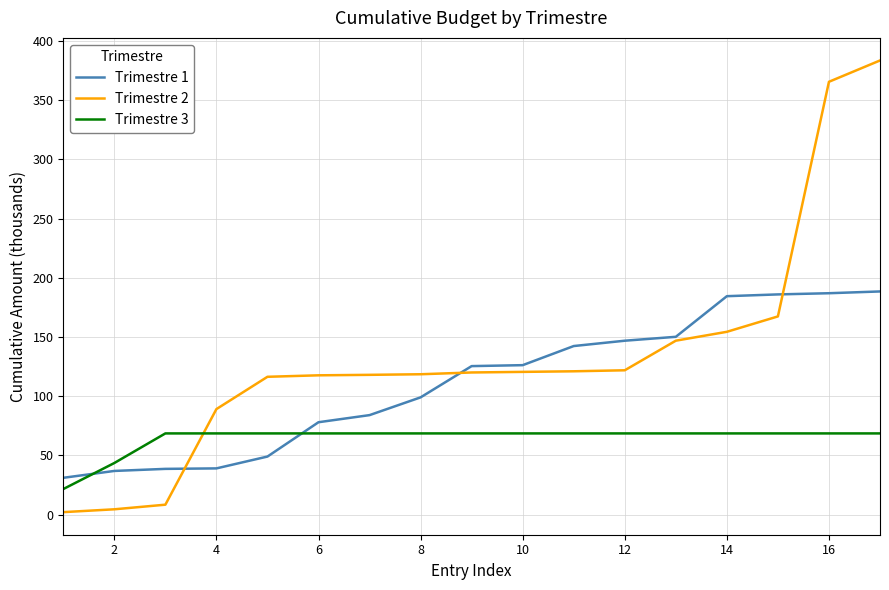

Which series has the widest spread of values?

Trimestre 2